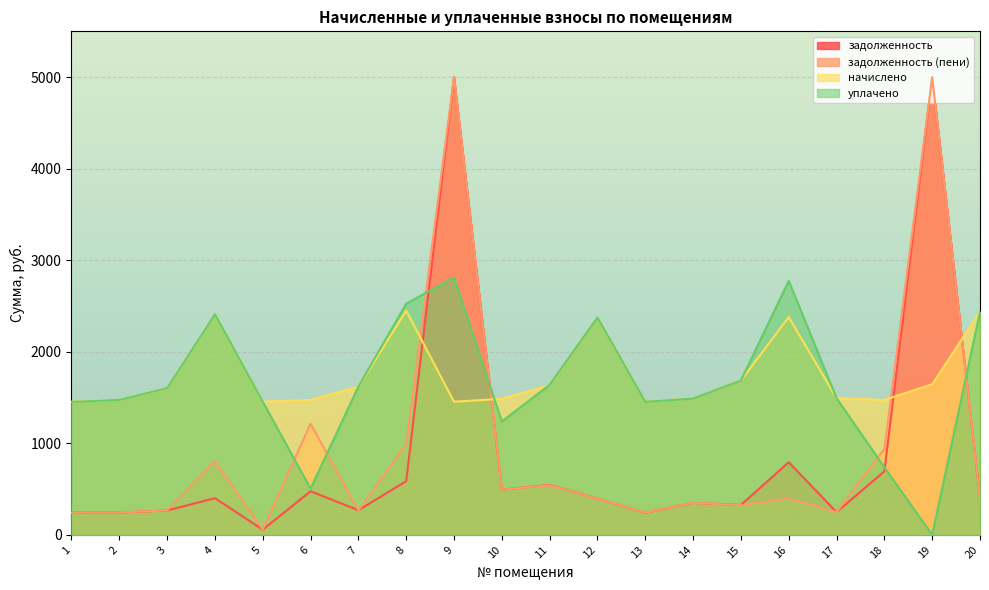

How many interior local valleys does the начислено series have?

4